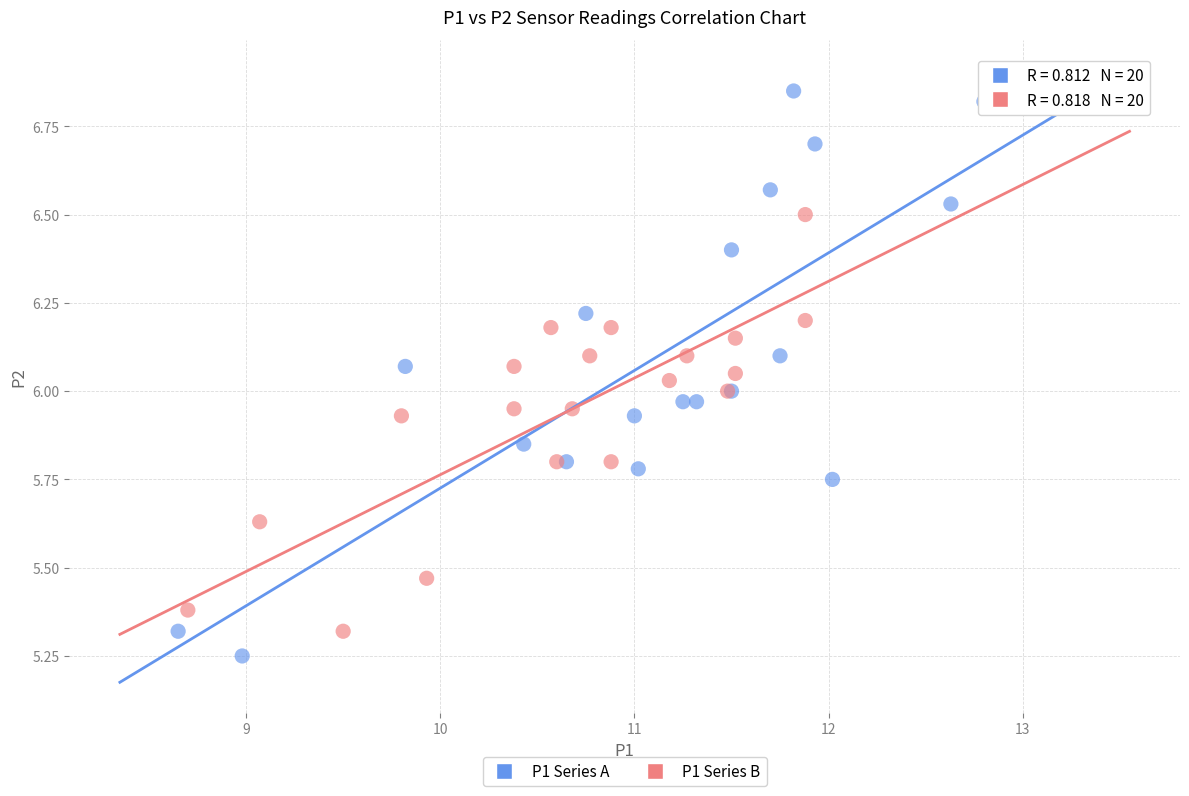

Which series reaches the maximum Y coordinate?

P1 Series A